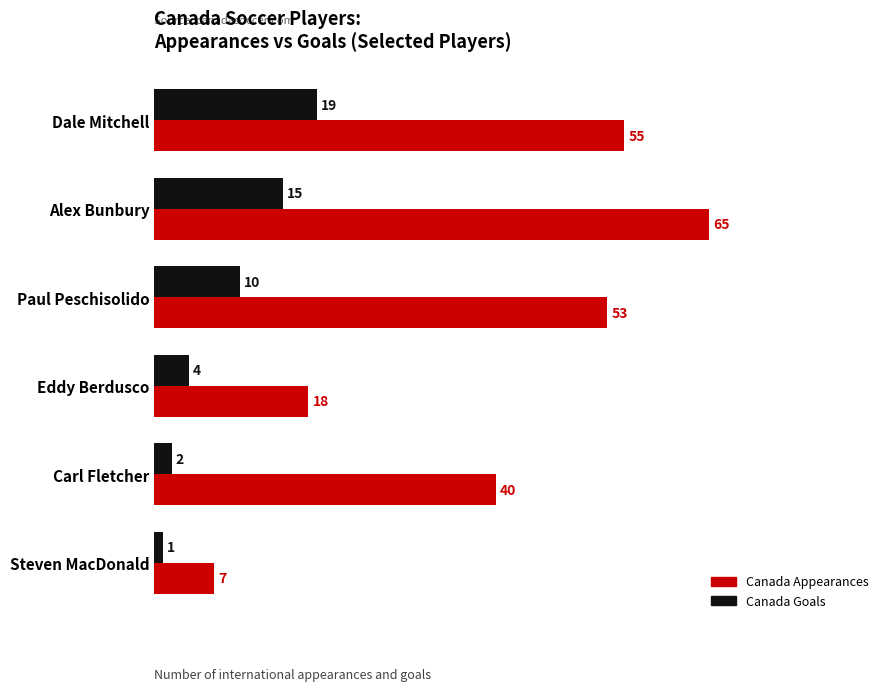

What is the difference between the maximum and second lowest values in the Canada Goals series?

17